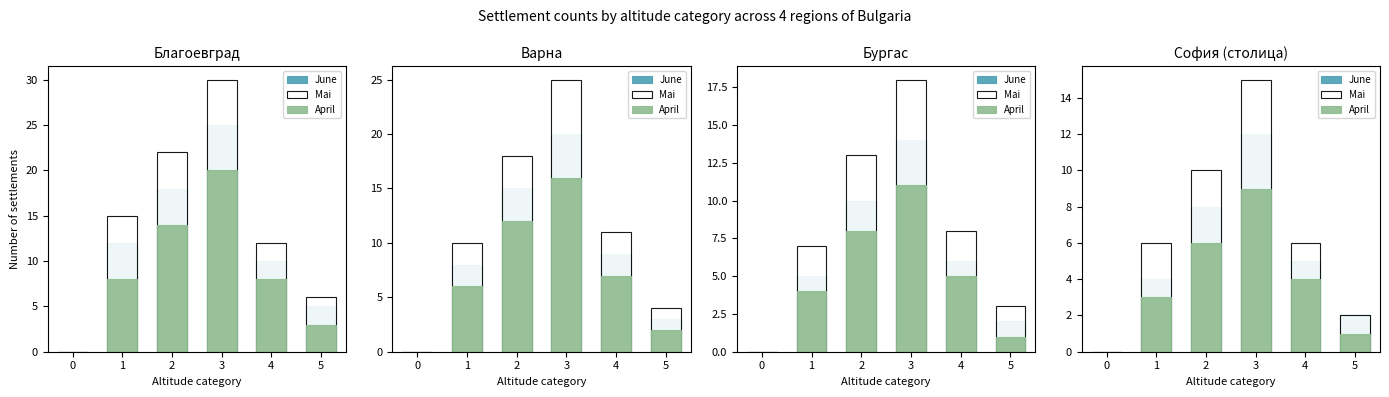

What is the total value across all series at 2?

24